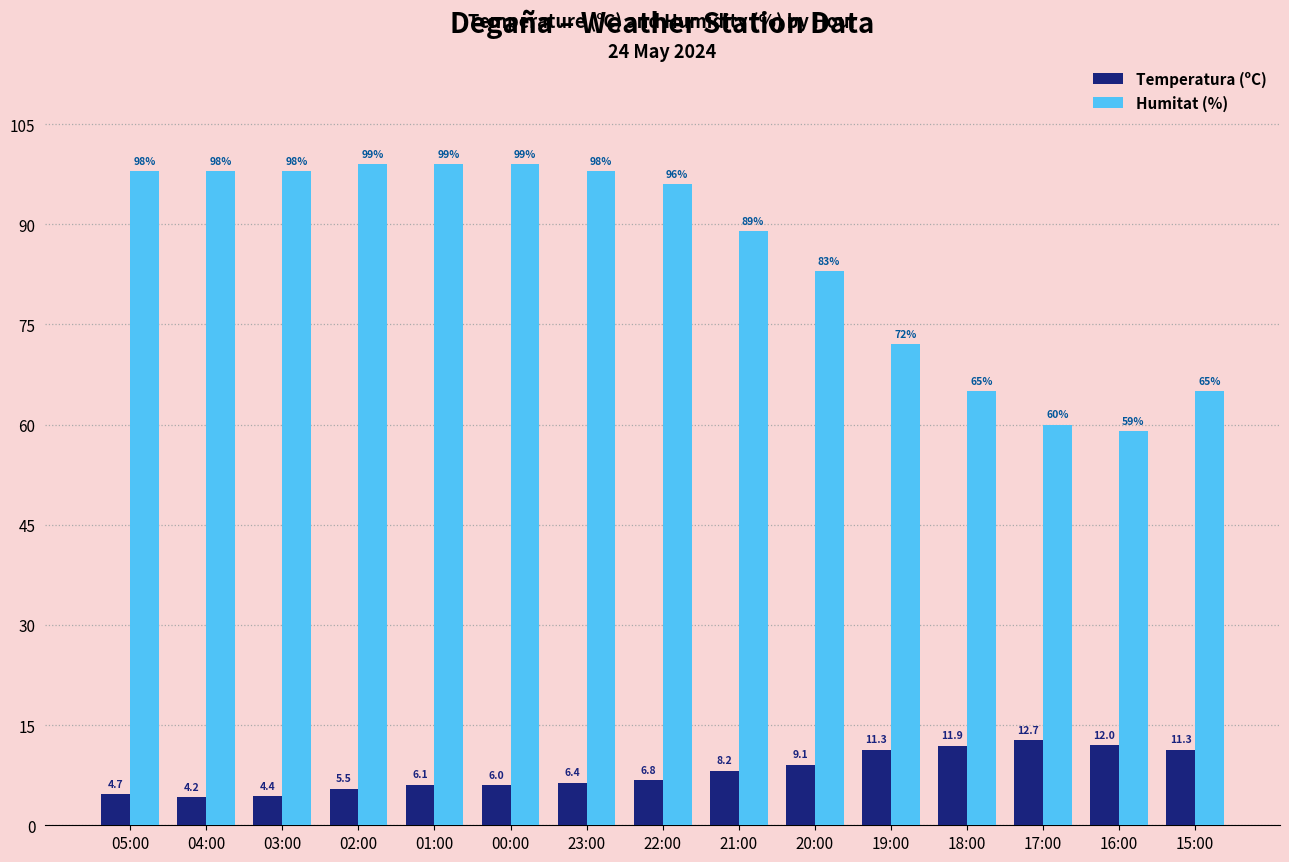

What position from the left is 18:00?

12